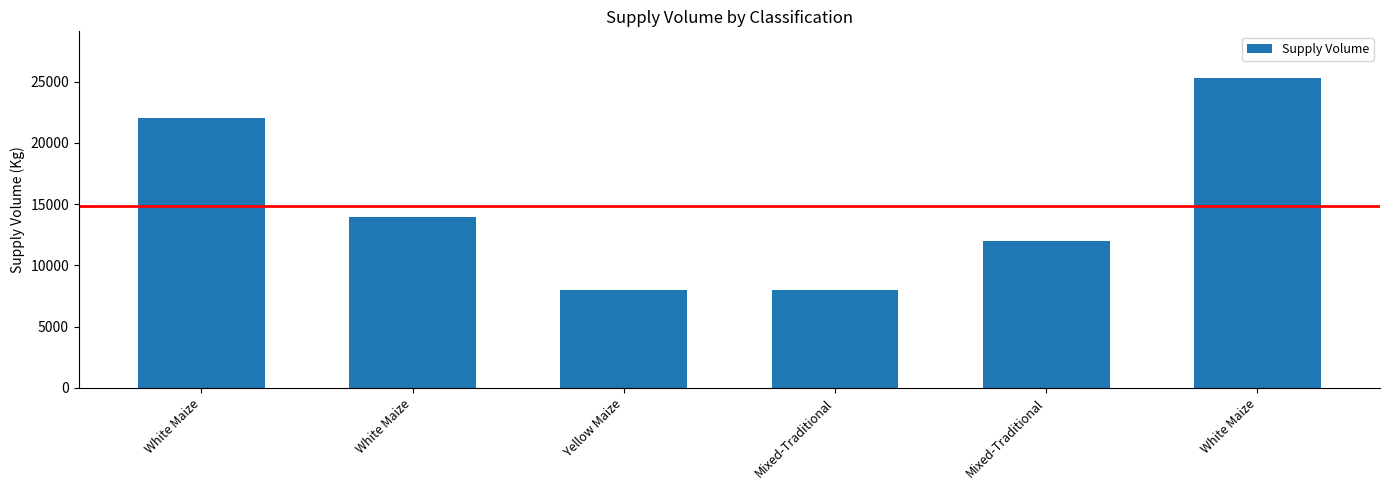

How many values are below 13950?

3